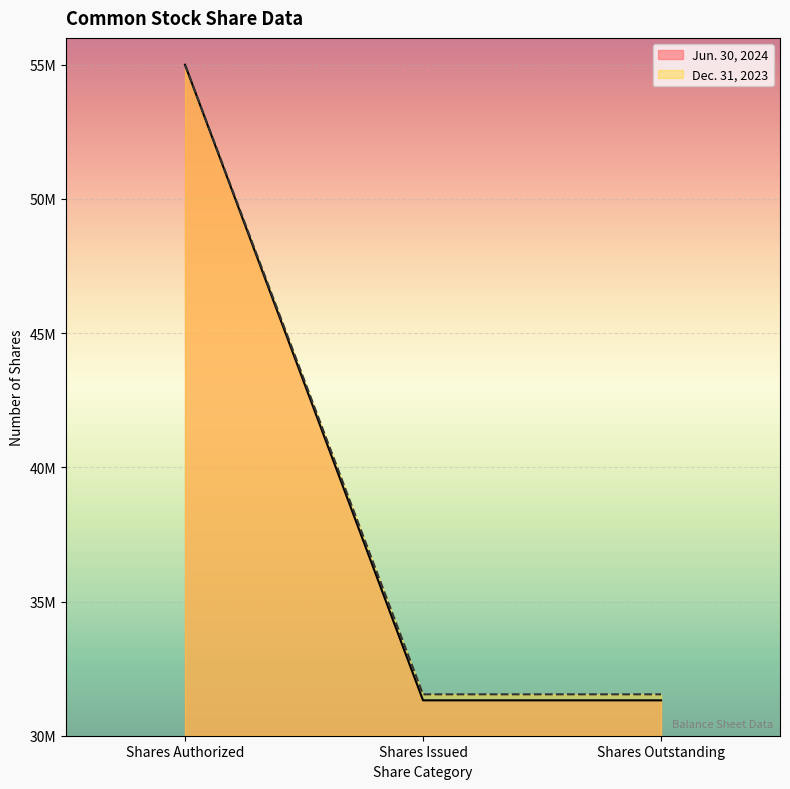

How many data points in Dec. 31, 2023 are above 31542001?

1